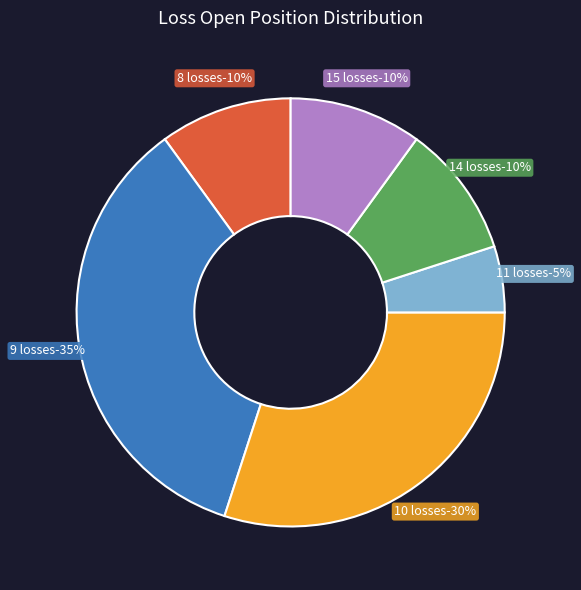

The 1/17/2006 slice represents 1% of the pie. True or false?

False